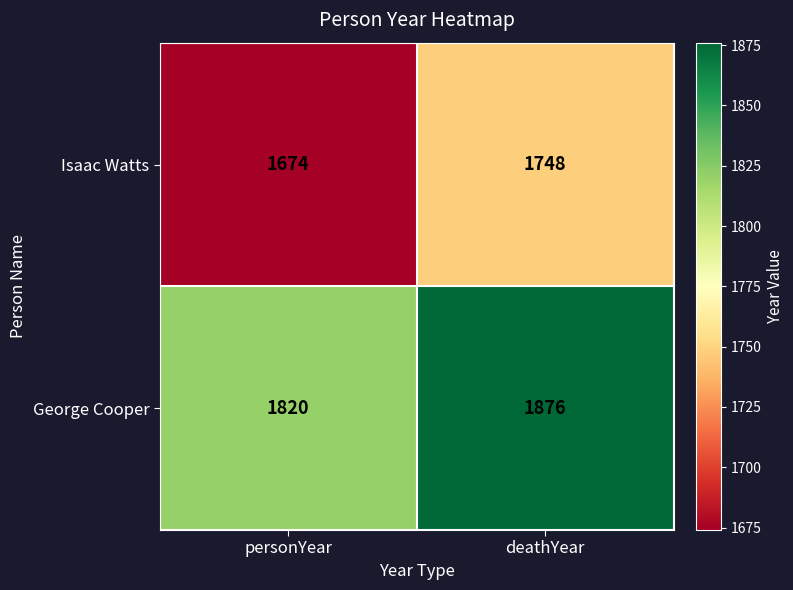

List the series in order of their overall mean, lowest first.

Isaac Watts, George Cooper